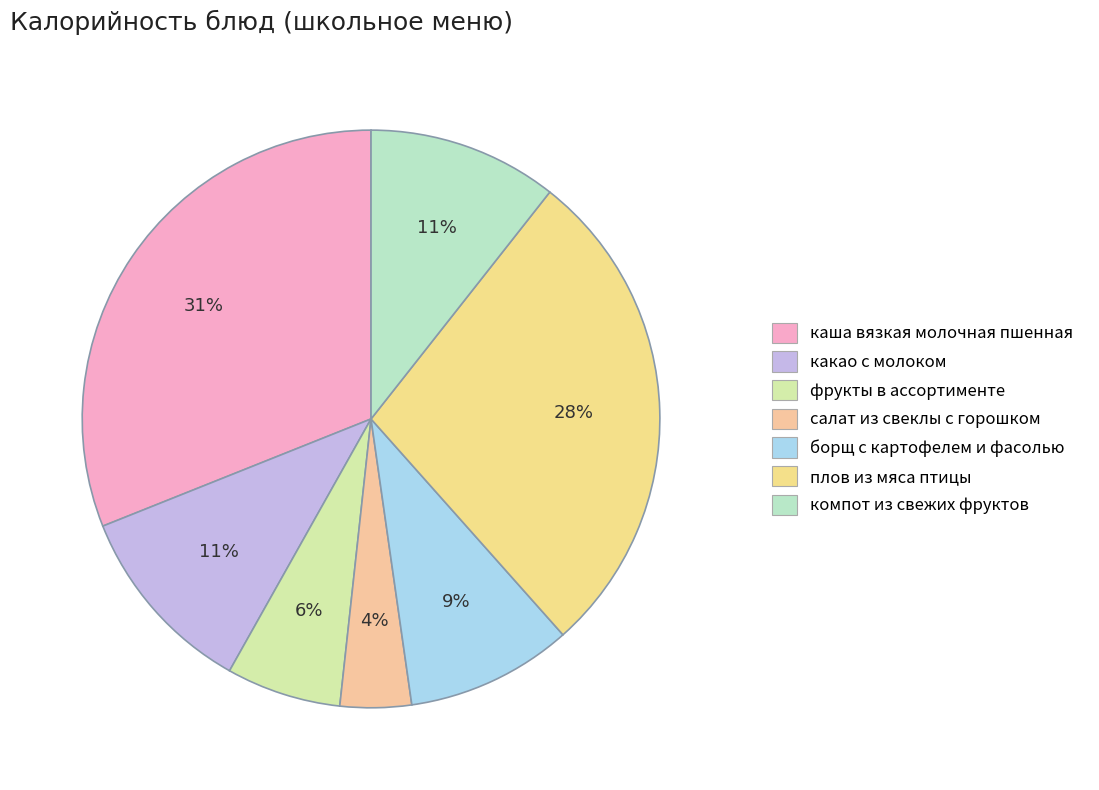

Is there a majority slice in this chart?

No